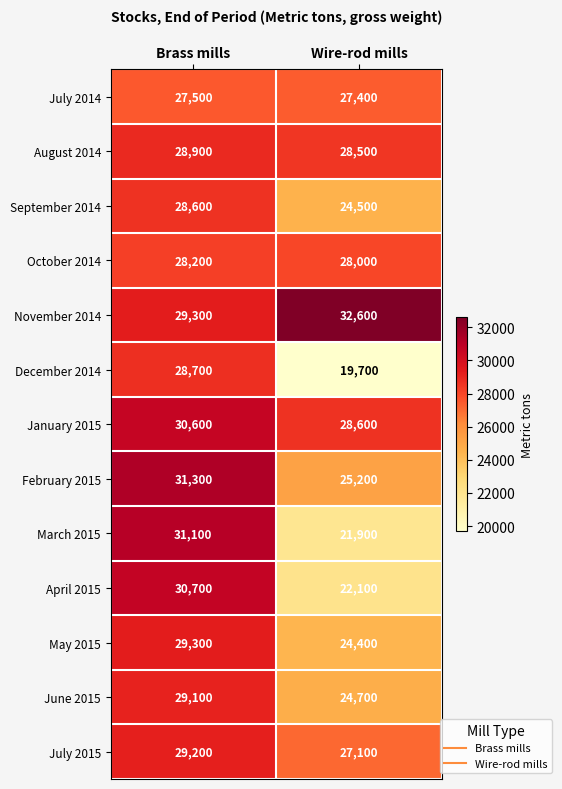

What is the difference between the November 2014 values at Brass mills and Wire-rod mills?

3300